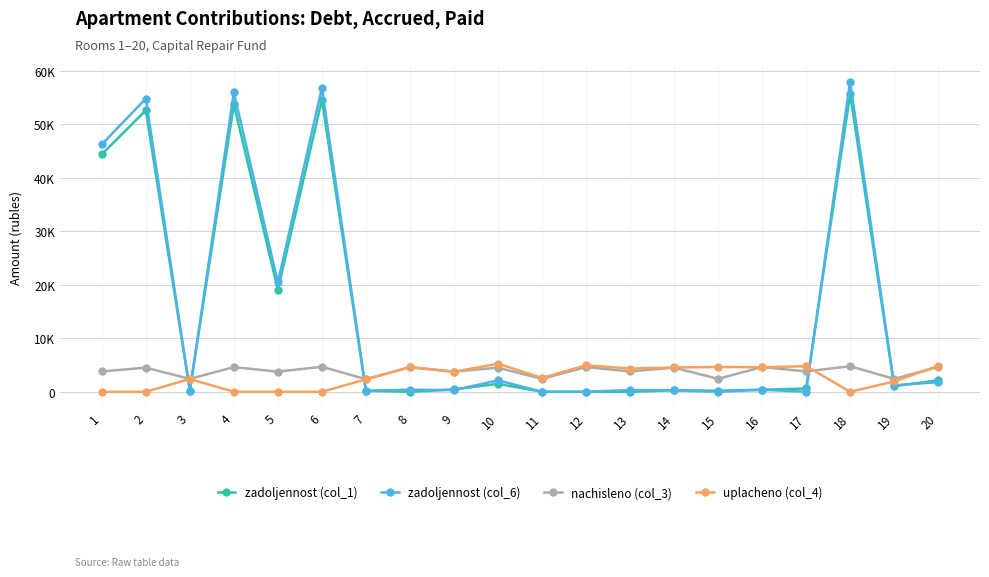

Which series has the largest total across all categories?

zadoljennost (col_6)